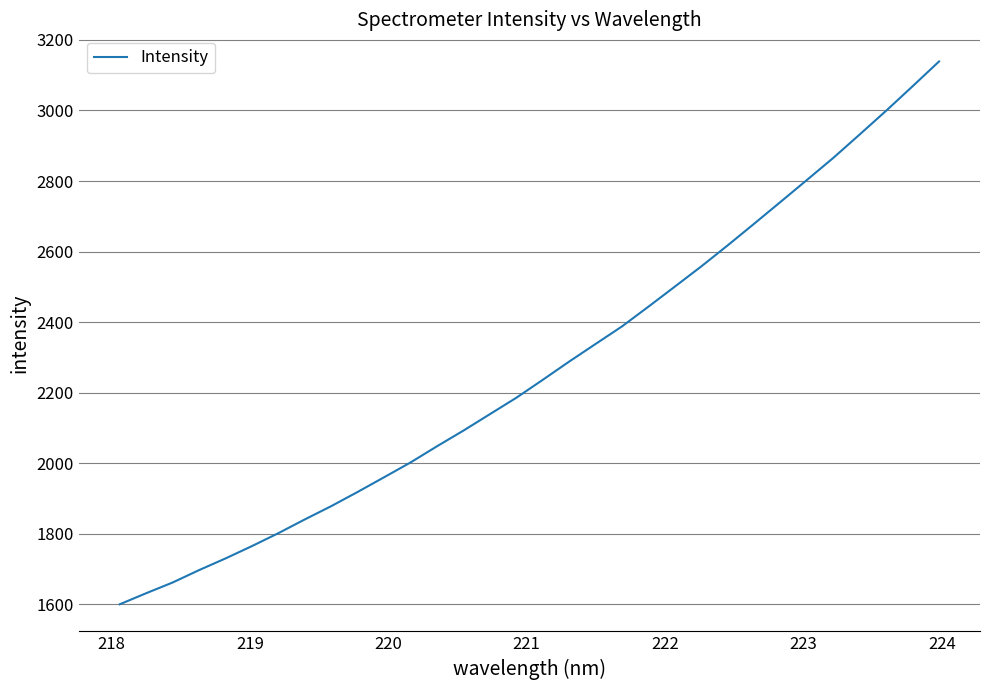

How many values exceed 2236?

16